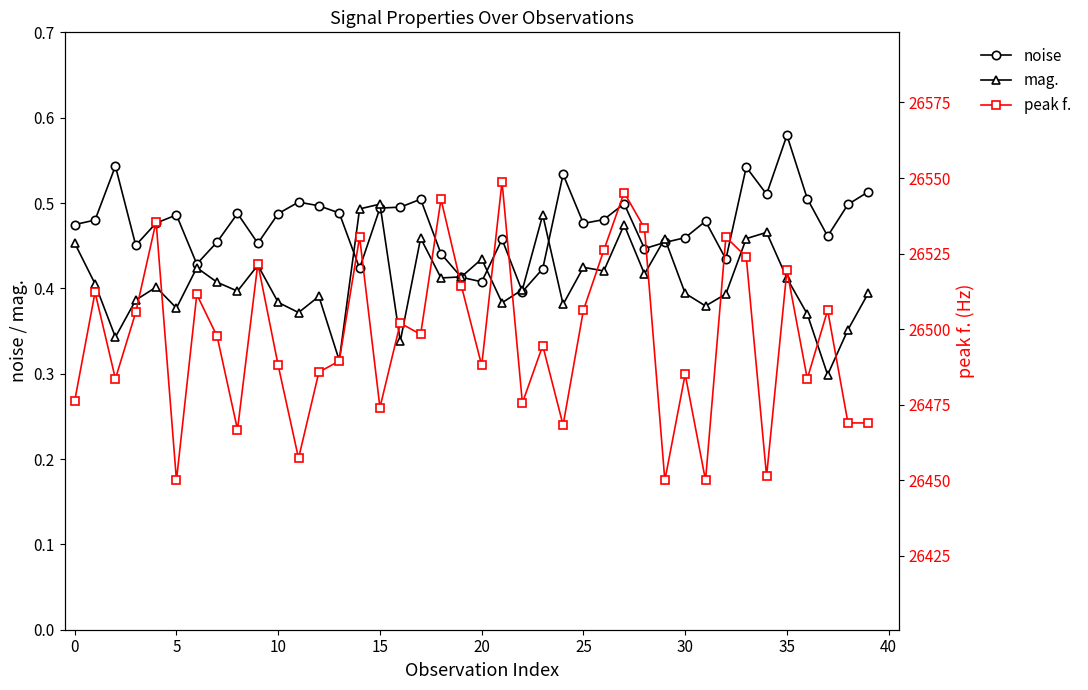

What is the difference between the peak f. values at 14 and 20?

42.5